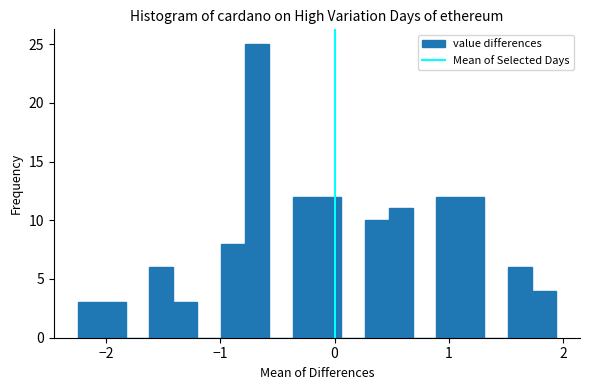

Around what value on the x-axis is the tallest bar? Give the approximate position of its centre, as read against the axis.

-0.7